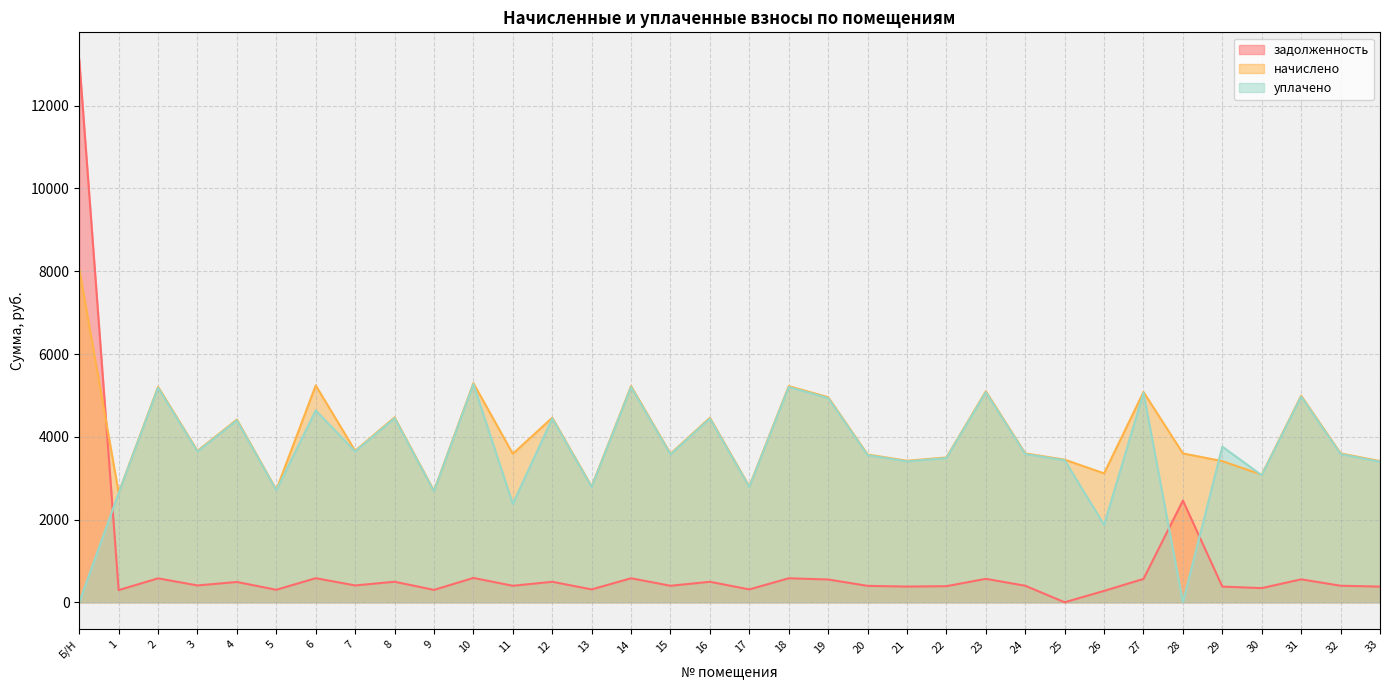

What is the difference between the second highest and second lowest values in the задолженность series?

2183.3